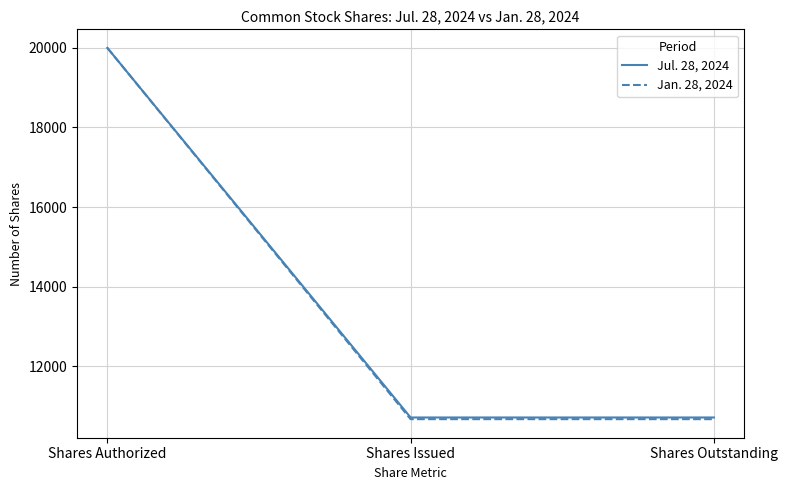

At how many categories does at least one series exceed 15235?

1